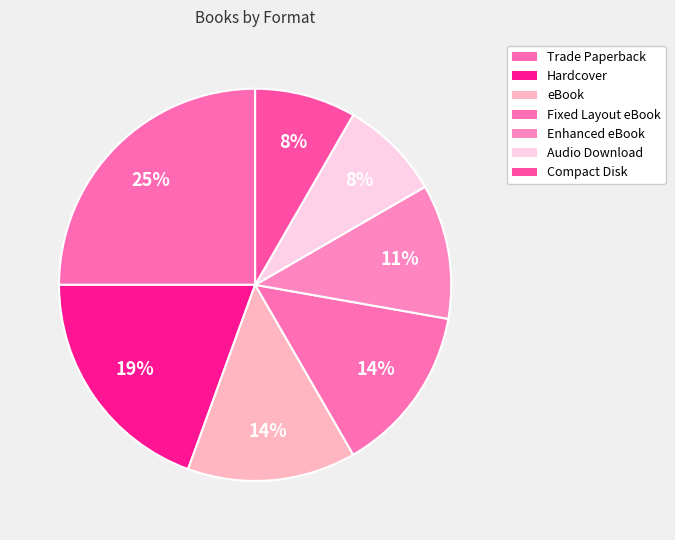

How many segments does this pie chart have?

7